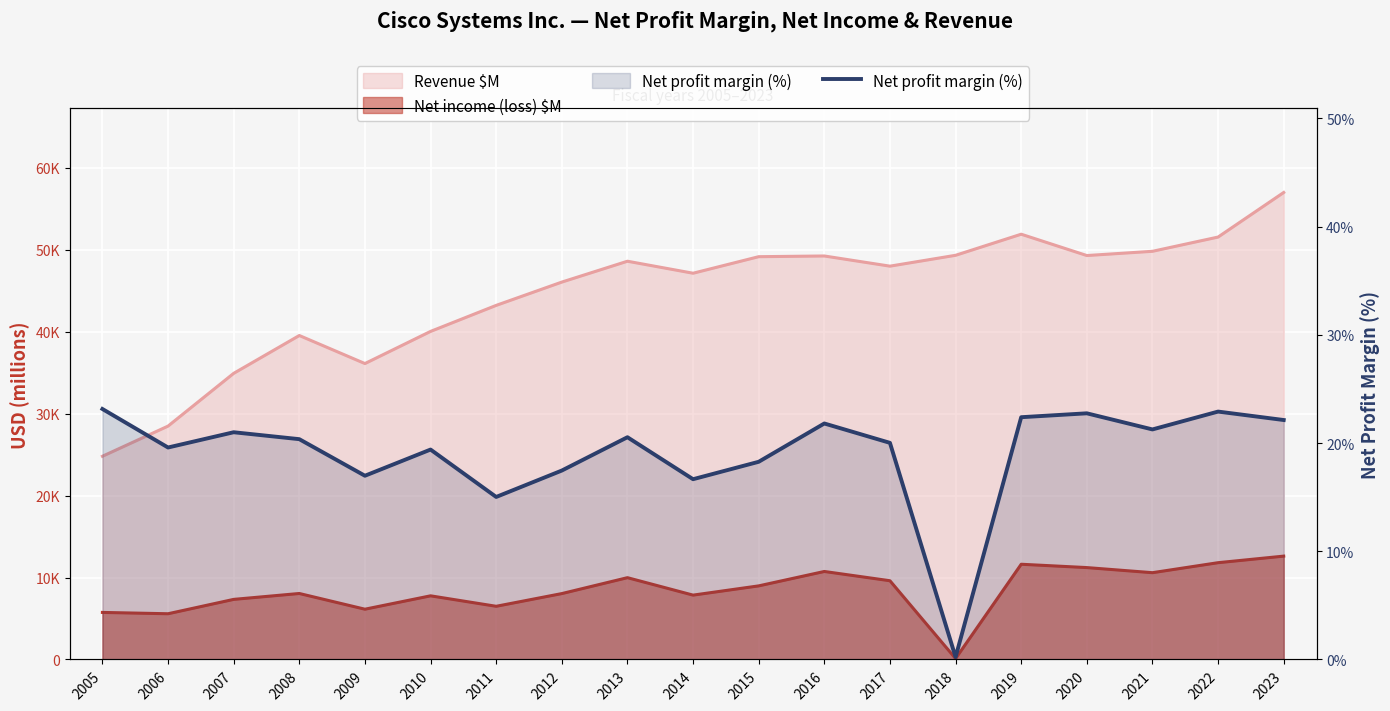

What is the difference between the values at 2005 and 2013?

2.6